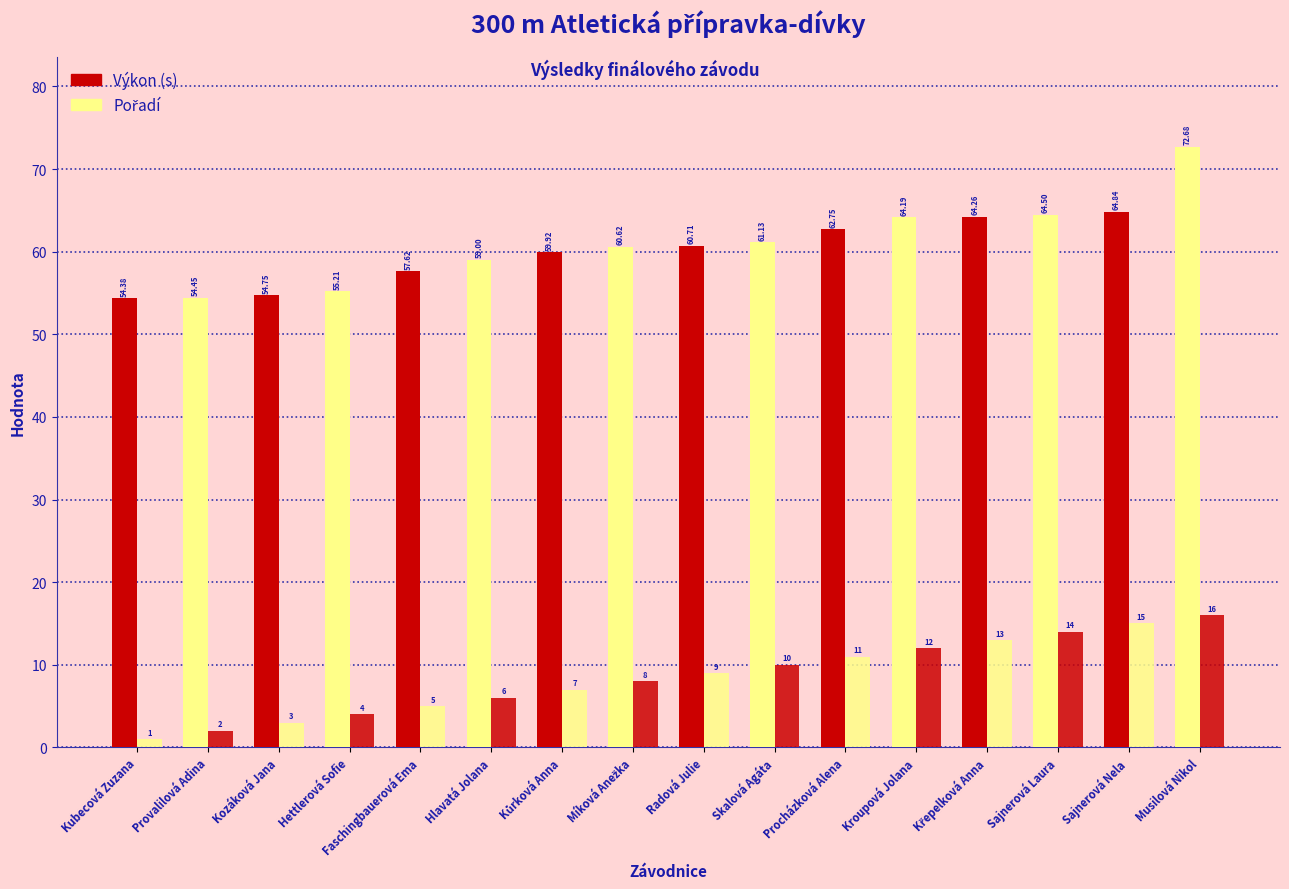

What is the lowest value of the Pořadí series?

1.0